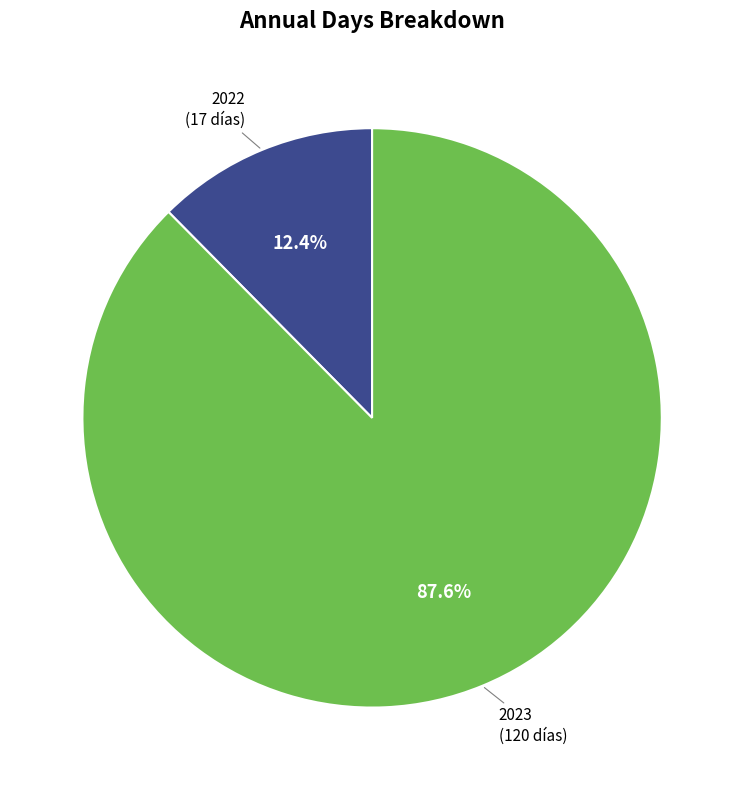

How many slices are in this pie chart?

2